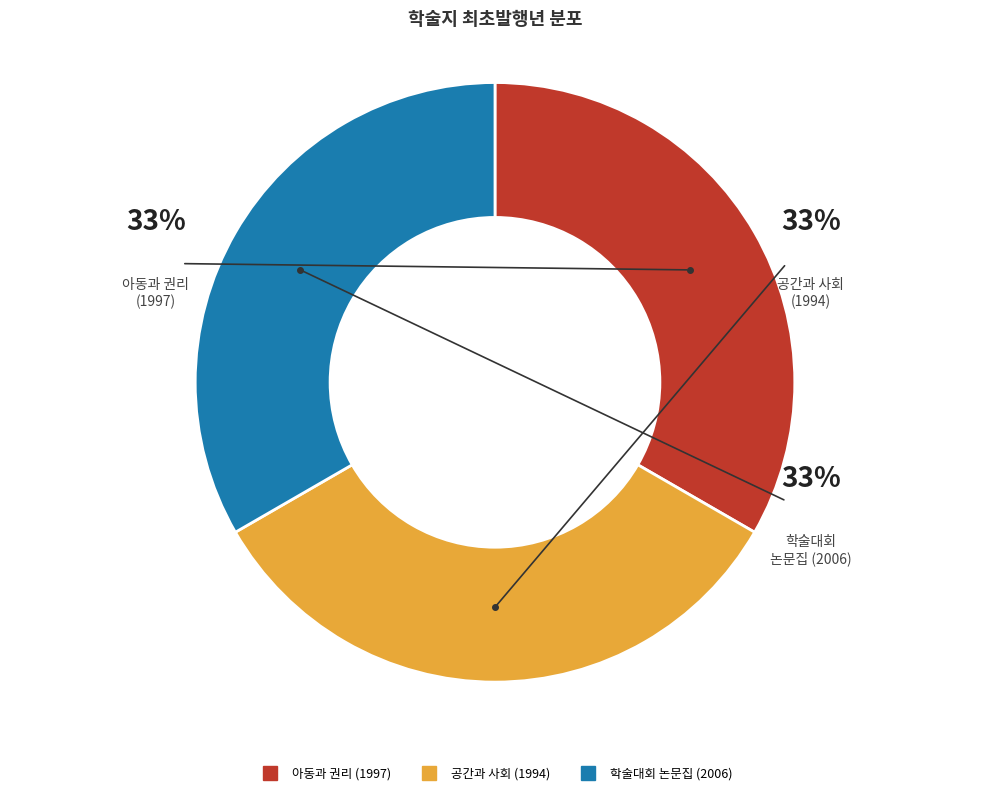

Is it true that 학술대회 논문집 (2006) is 33% of the pie?

True